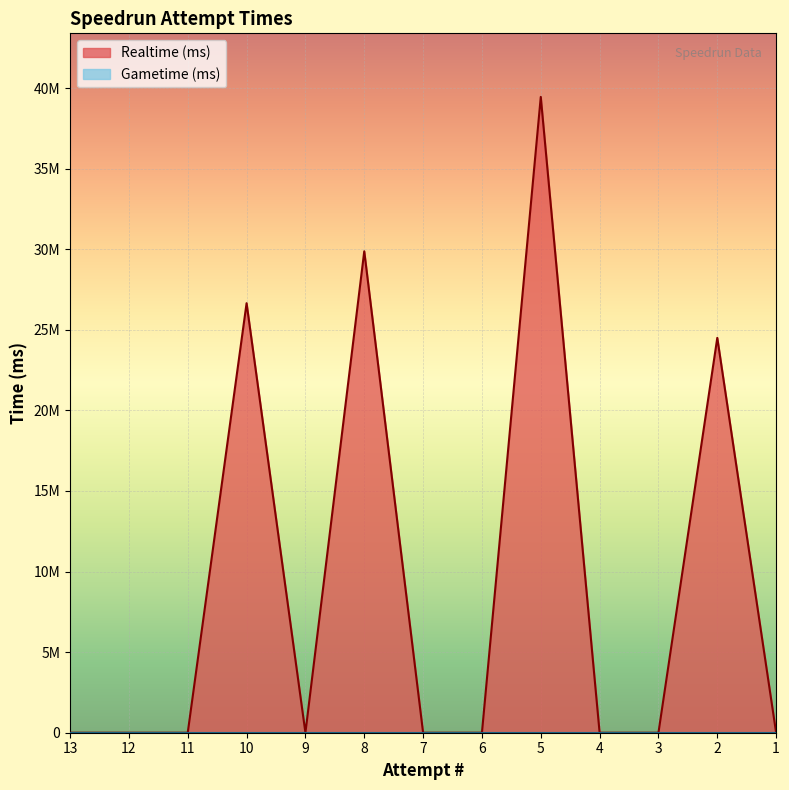

List the labels in order of value, largest first.

5, 8, 10, 2, 13, 12, 11, 9, 7, 6, 4, 3, 1